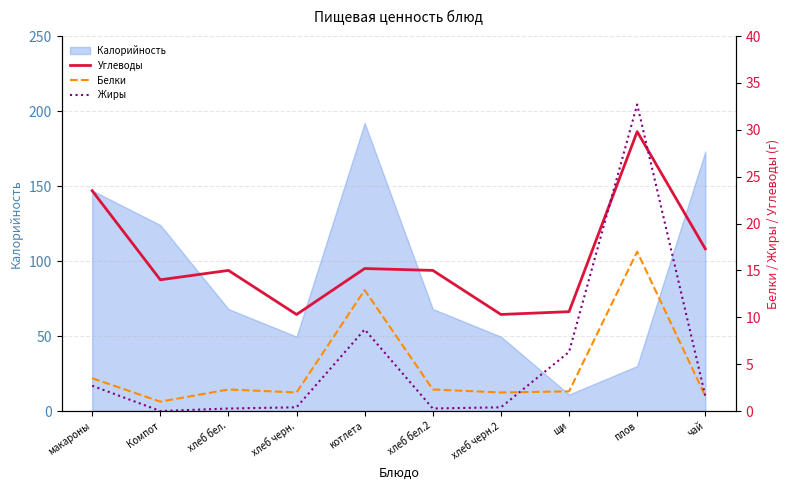

Is it true that Калорийность equals 11.0 at щи?

True